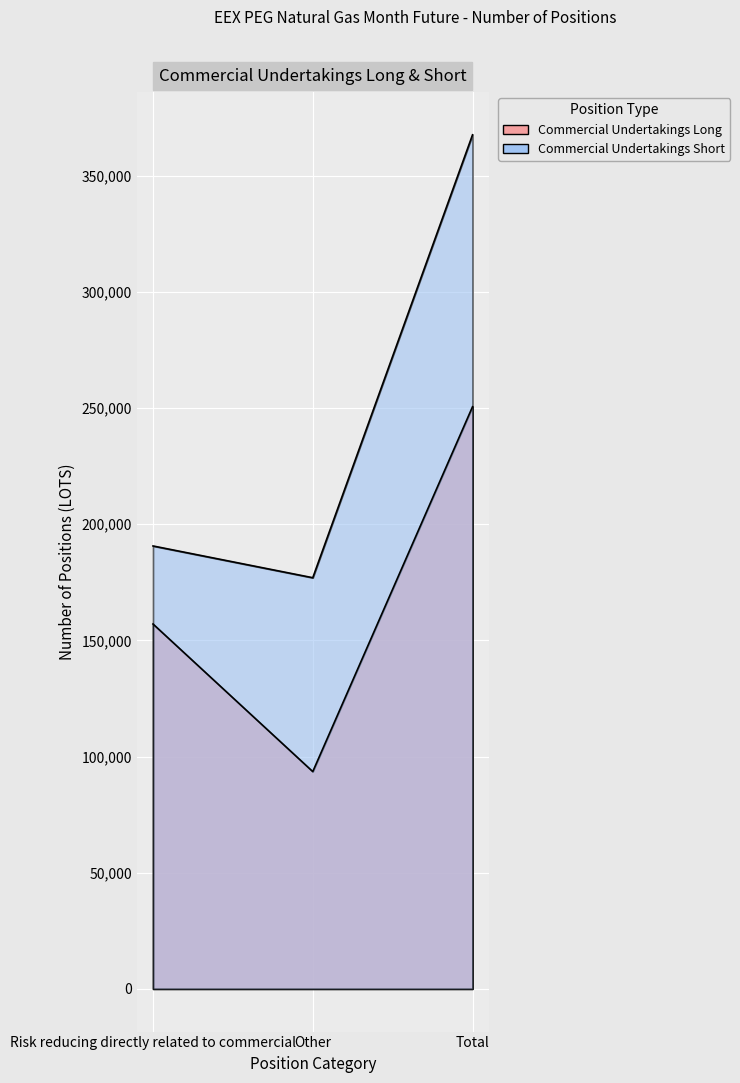

What is the difference between the Commercial Undertakings Long values at Total and Risk reducing directly related to commercial?

93516